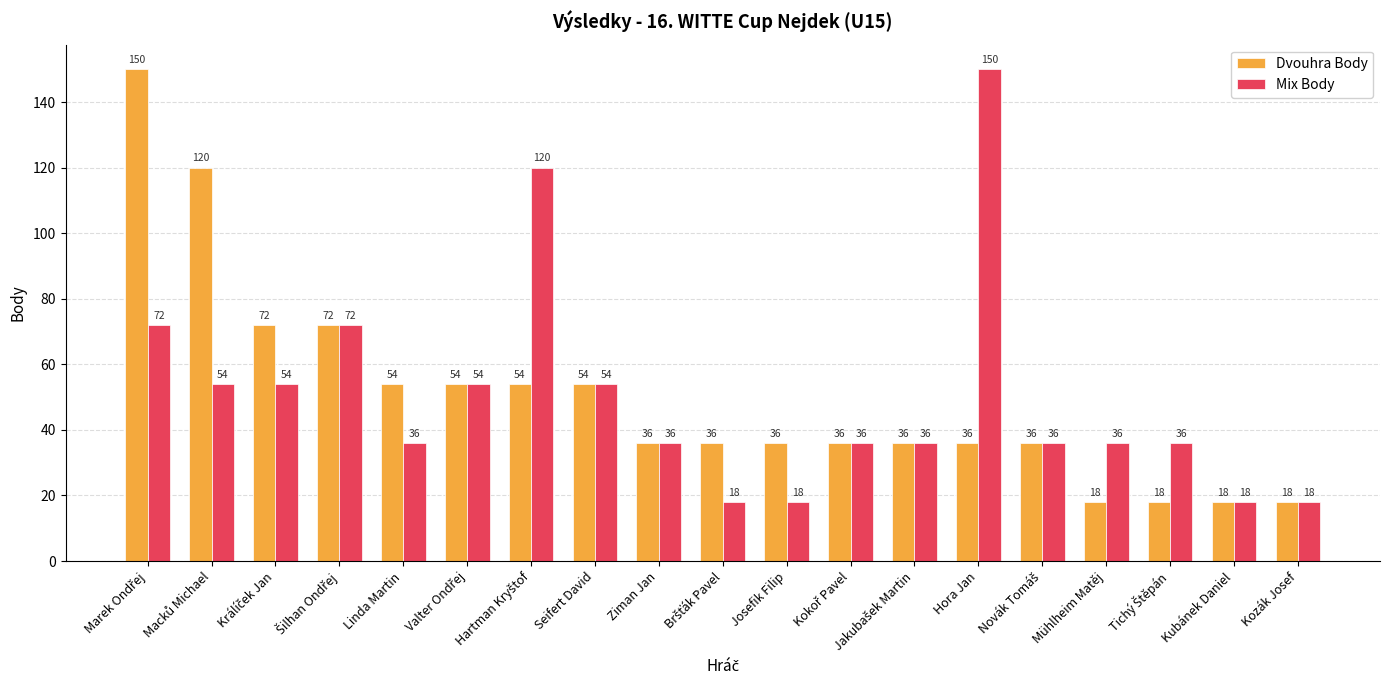

What is the difference between the maximum and second lowest values in the Dvouhra Body series?

132